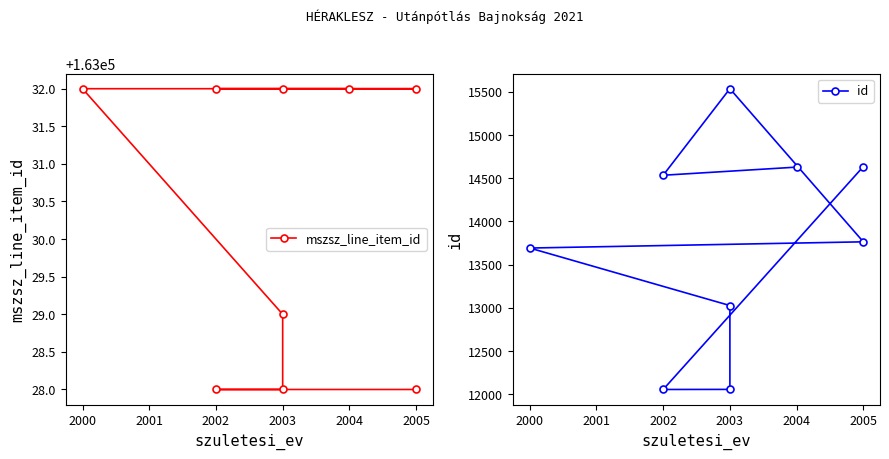

In id, how many points are lower than both neighbors (excluding endpoints)?

2